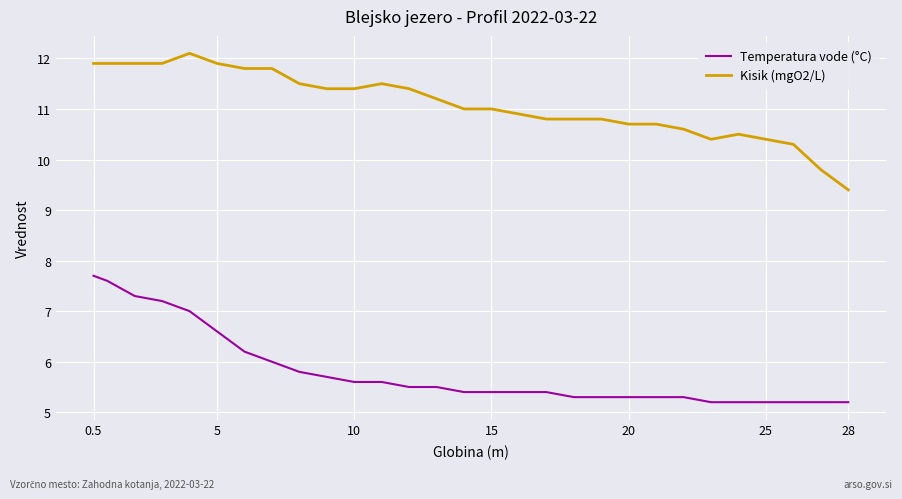

List the series in order of their overall mean, lowest first.

Temperatura vode (°C), Kisik (mgO2/L)